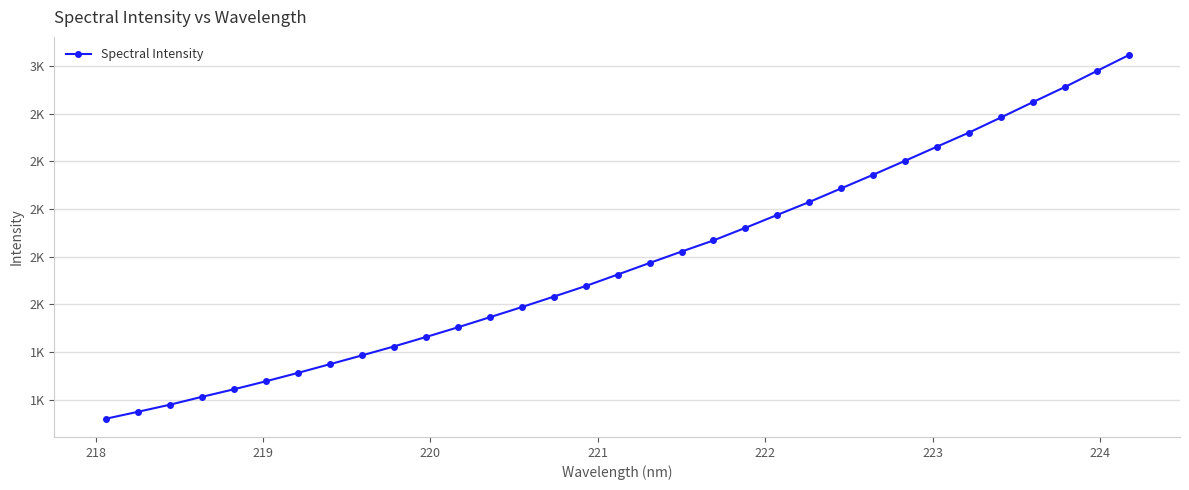

Does the chart have visible grid lines?

Yes